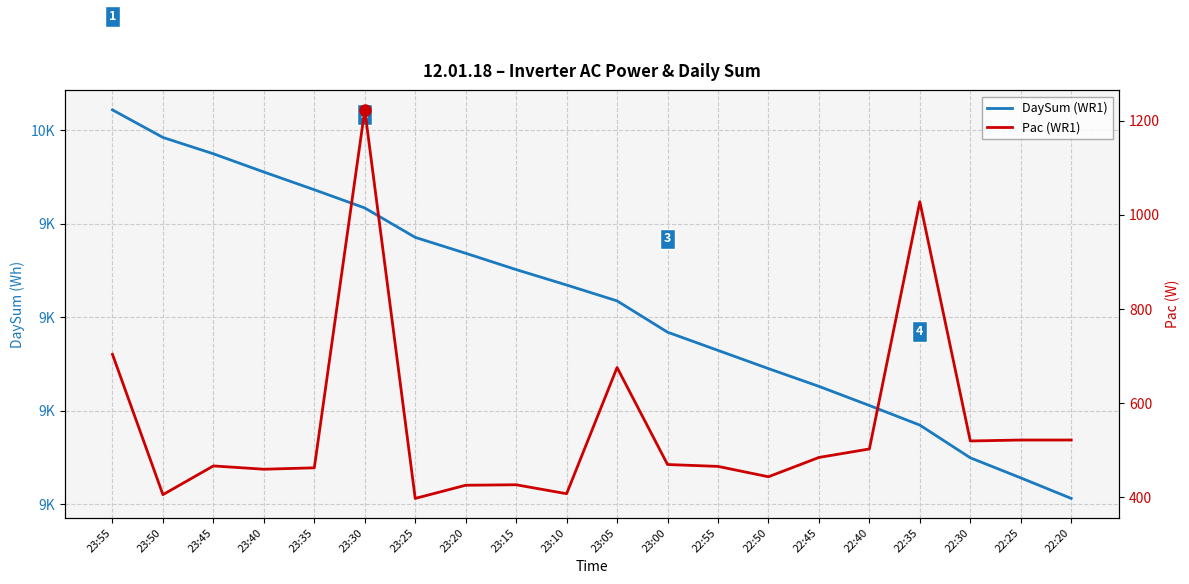

What is the difference between the maximum and second lowest values in the DaySum (WR1) series?

788